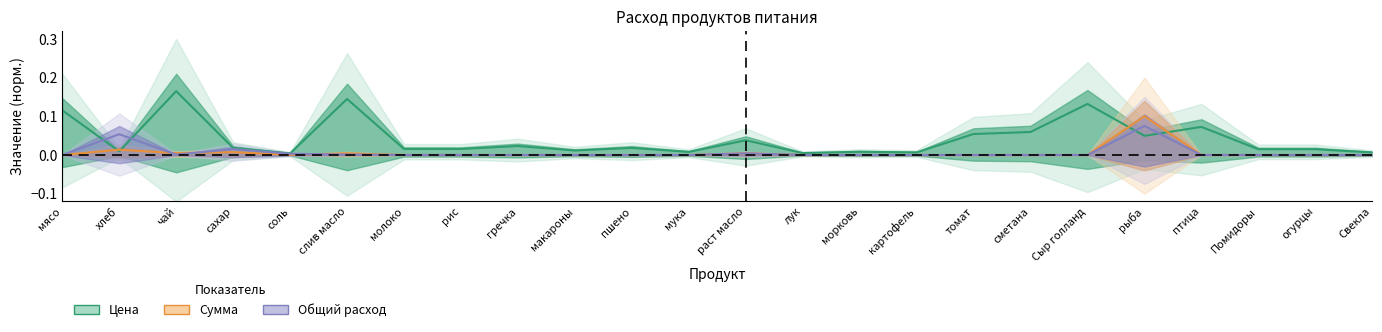

At which label is Общий расход closest to 0?

мясо